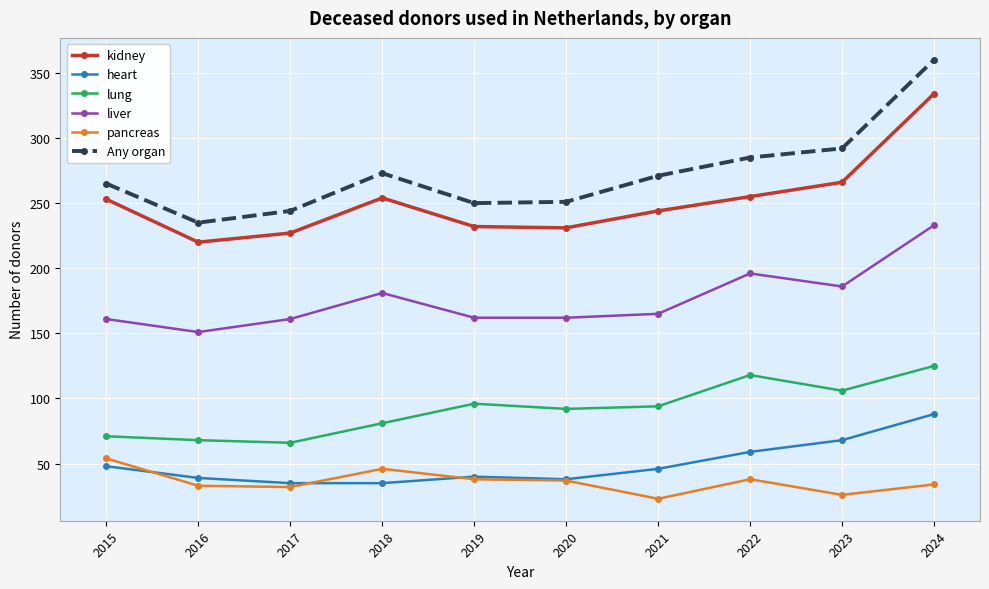

What is the spread (max minus min) of values at 2018?

238